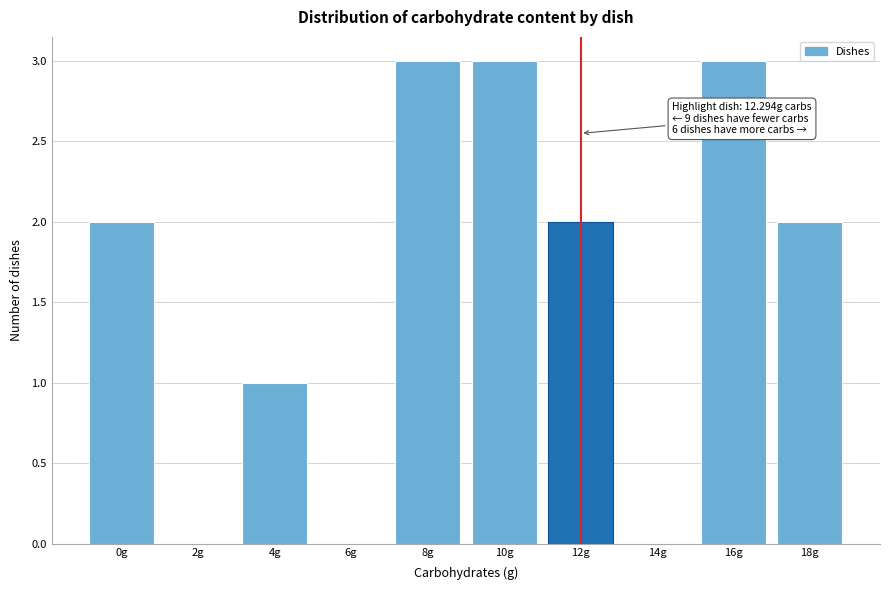

Reading left to right, what are all the values shown in this chart?

0g=2	2g=0	4g=1	6g=0	8g=3	10g=3	12g=2	14g=0	16g=3	18g=2